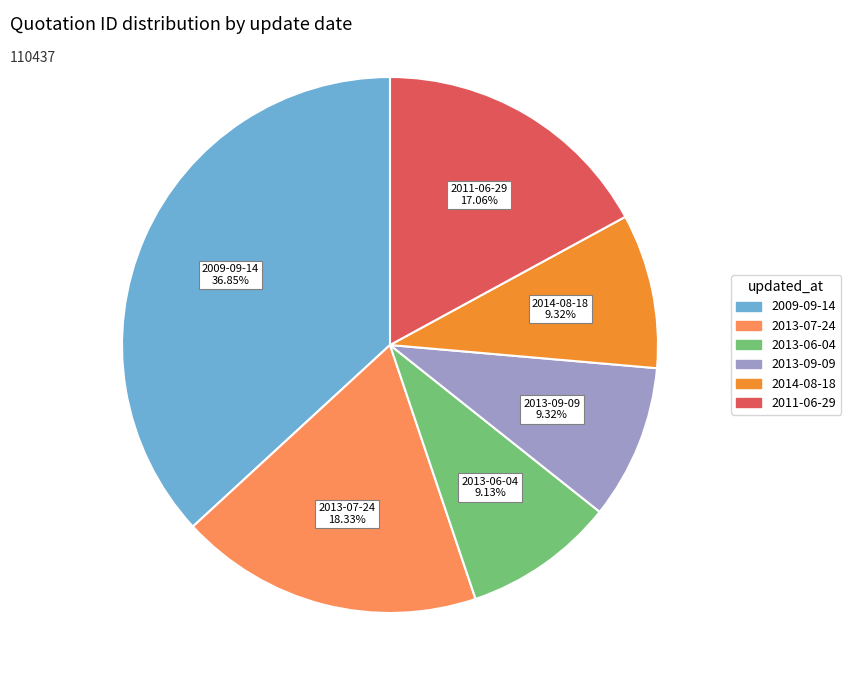

Is there a majority slice in this chart?

No